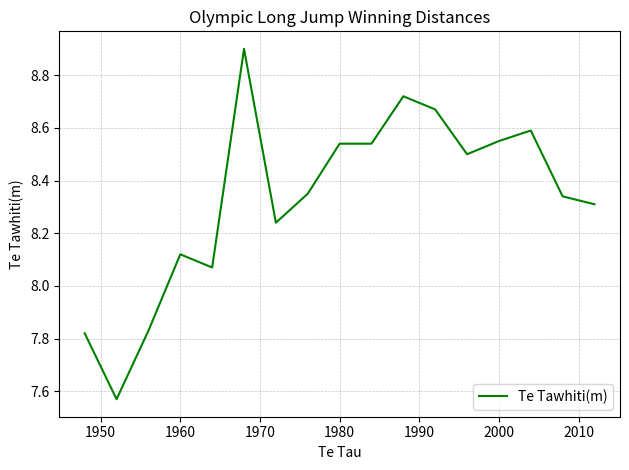

What is the greatest value displayed?

8.9